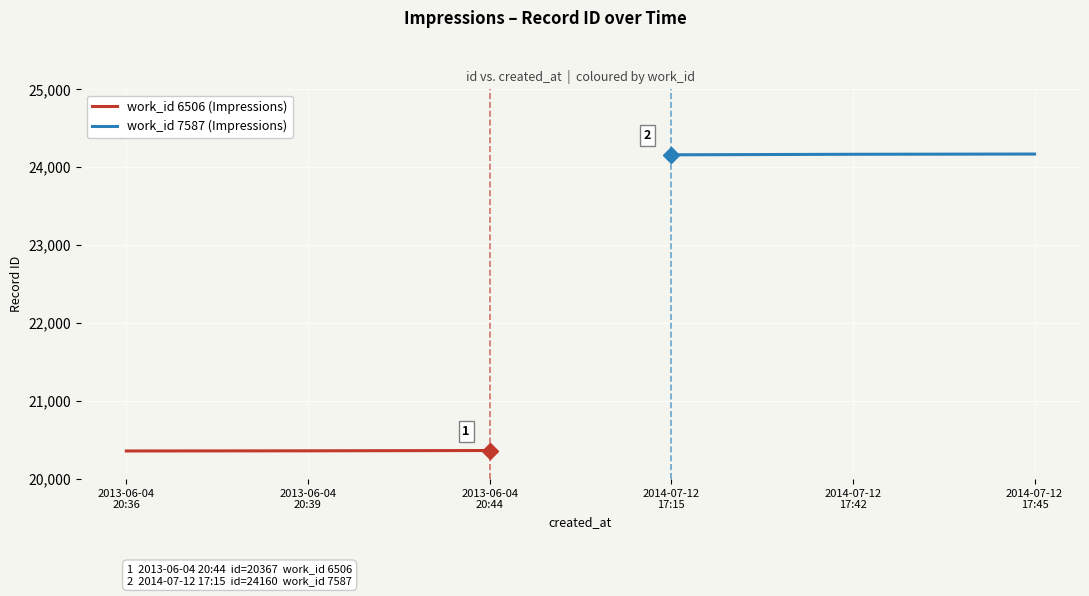

What is the maximum value for work_id 6506 (Impressions)?

20367